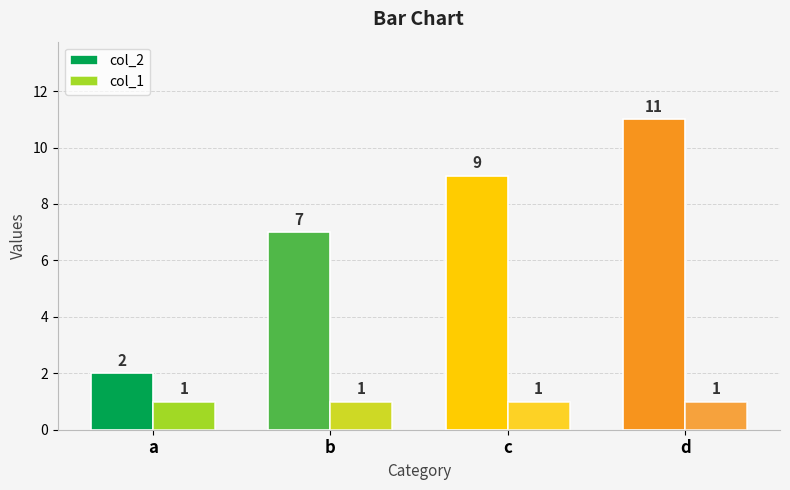

Which category has the lowest value across all series?

a